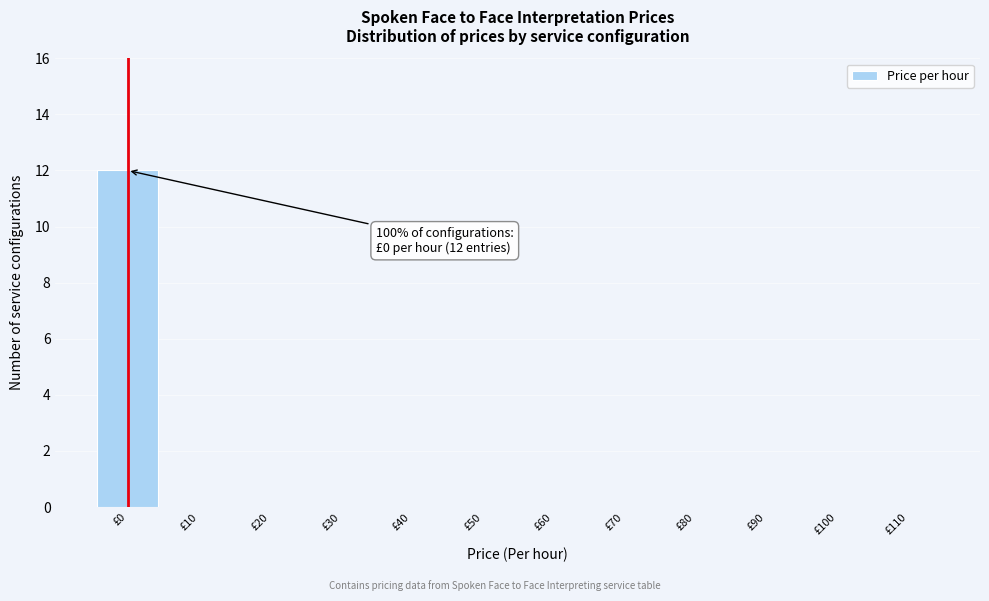

Reading left to right, transcribe all the data shown in this chart.

£0=12	£10=0	£20=0	£30=0	£40=0	£50=0	£60=0	£70=0	£80=0	£90=0	£100=0	£110=0